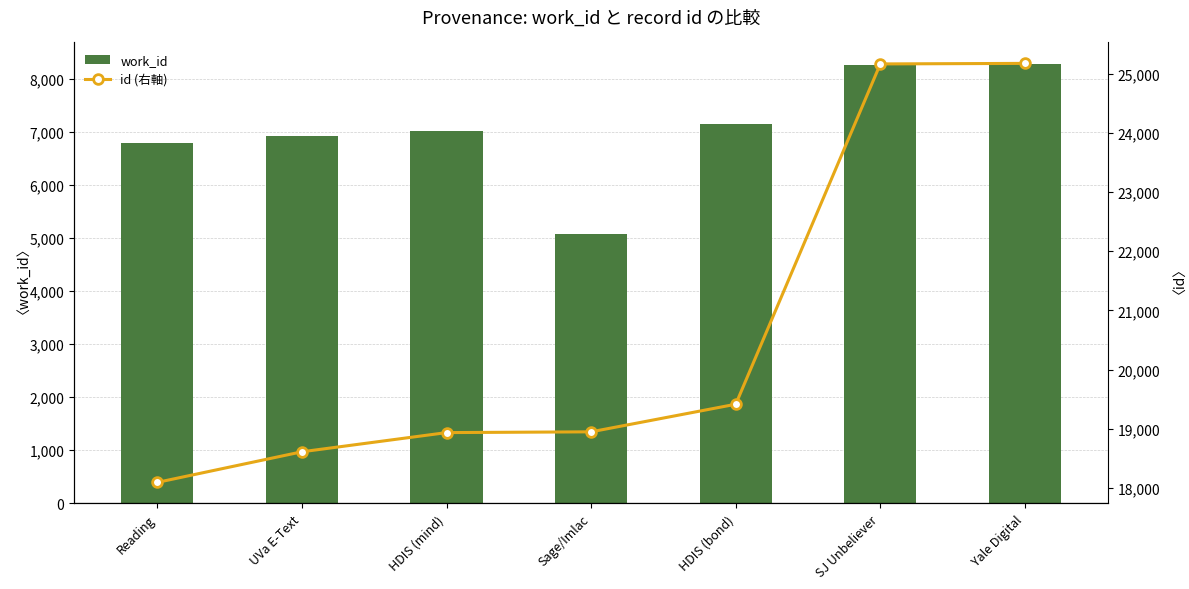

At which label does id (右軸) reach its minimum?

Reading